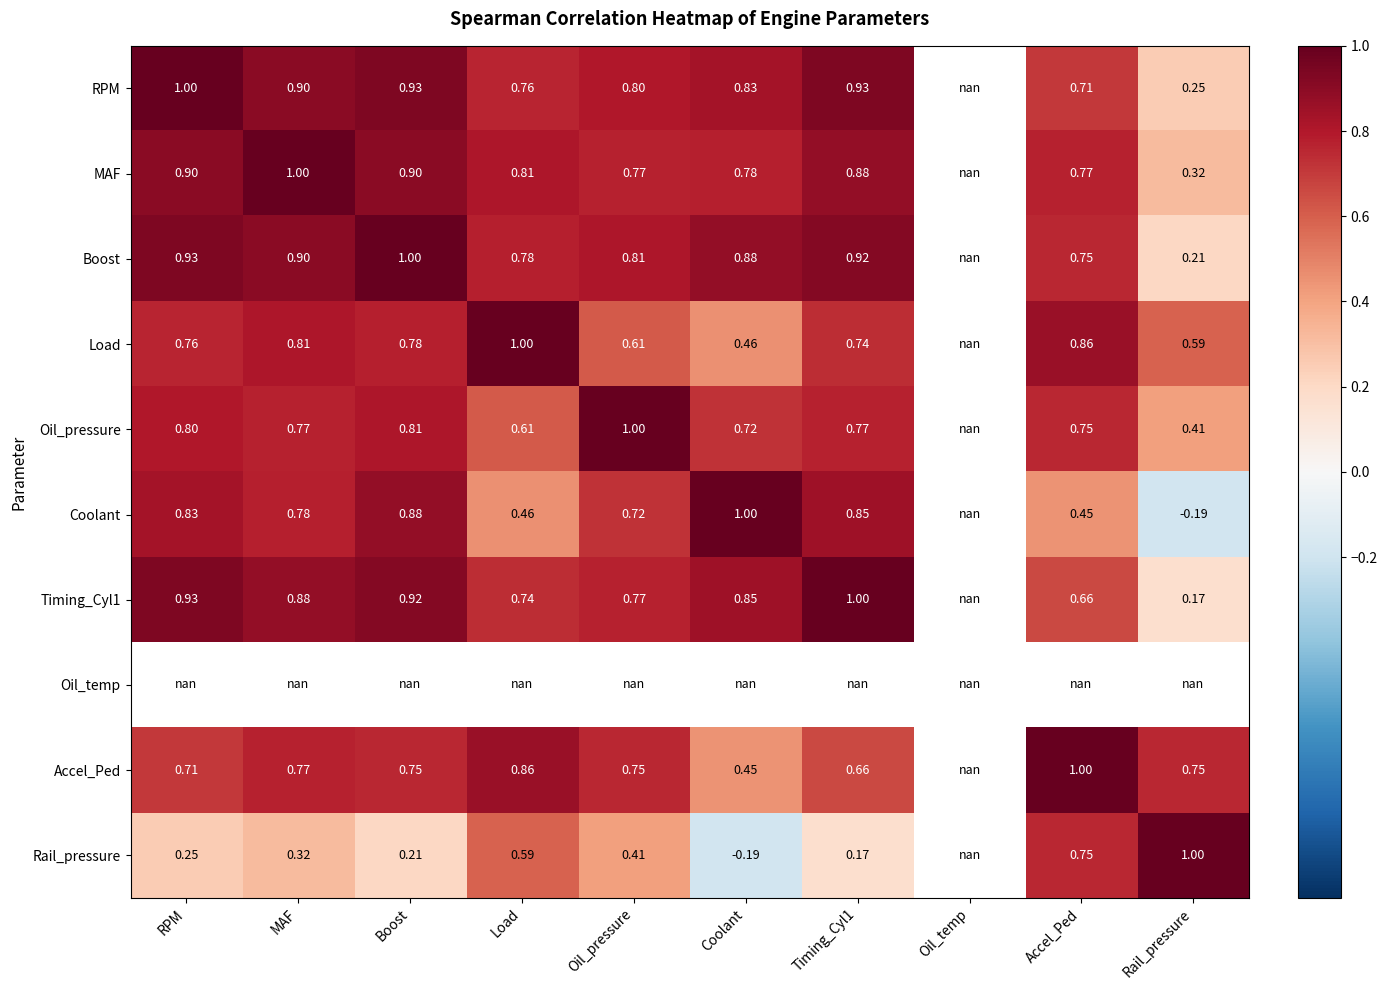

What is the spread (max minus min) of values at Coolant?

1.2